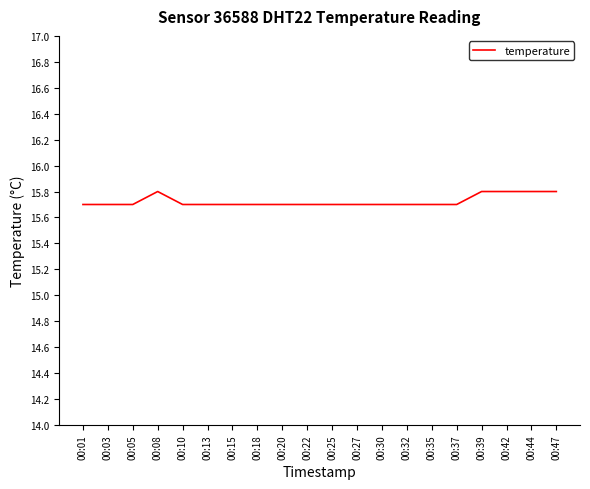

How many lines are shown in the chart?

1